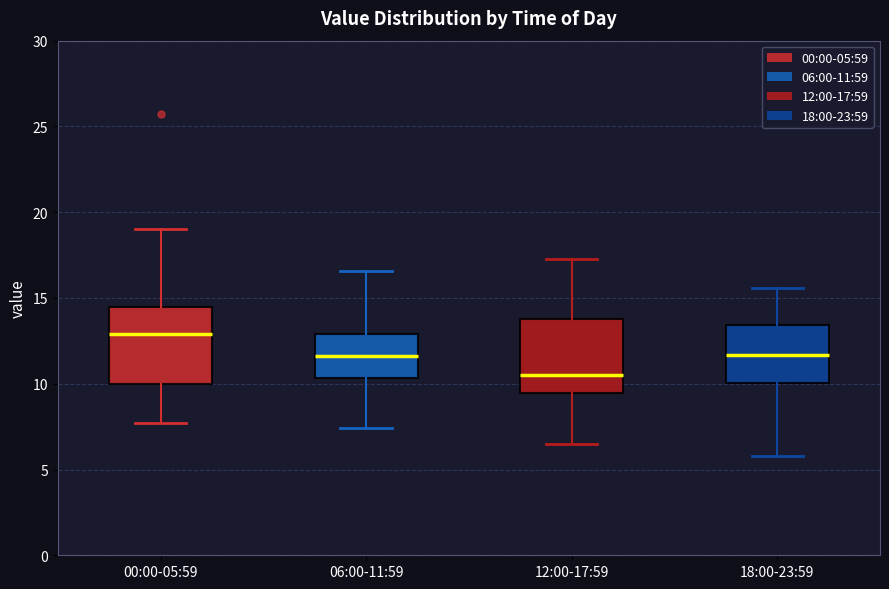

Where is the upper edge of the box for 00:00-05:59 on the y-axis? The values are not printed on the chart, so give them approximately, as read against the axis.

14.5